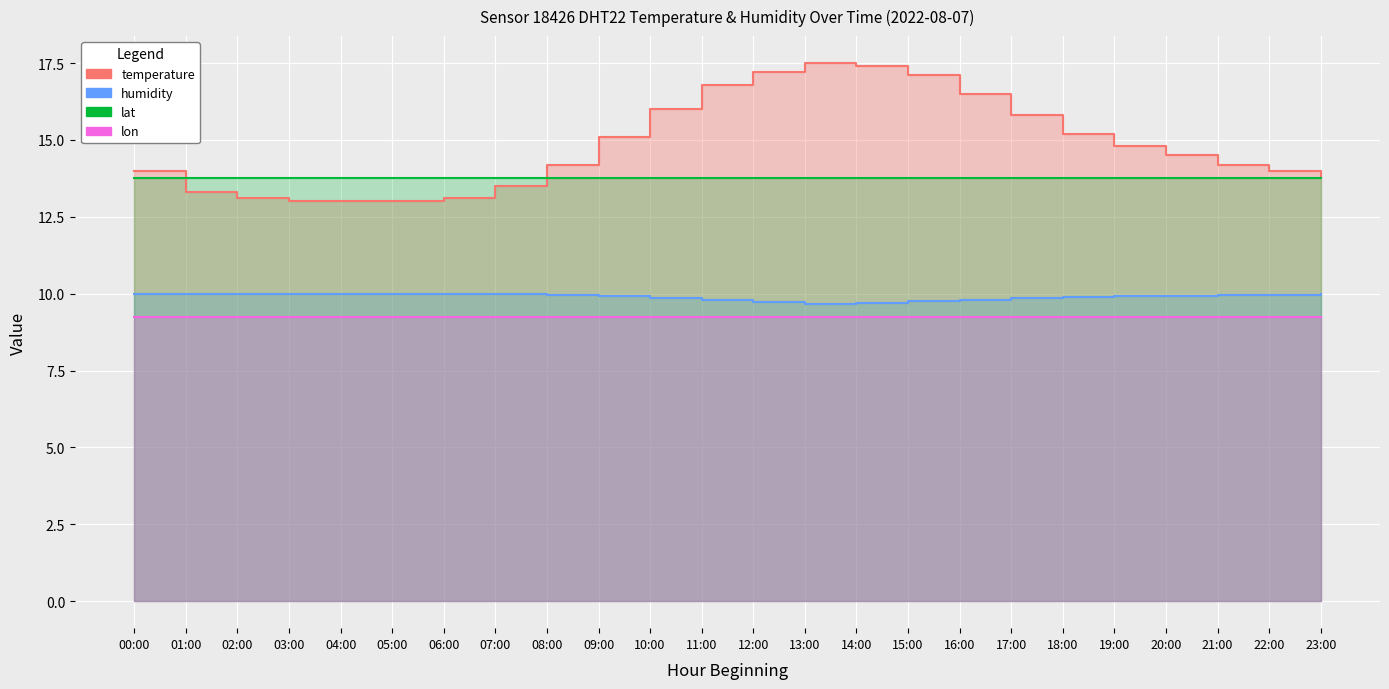

At which category is the sum across all series the highest?

13:00